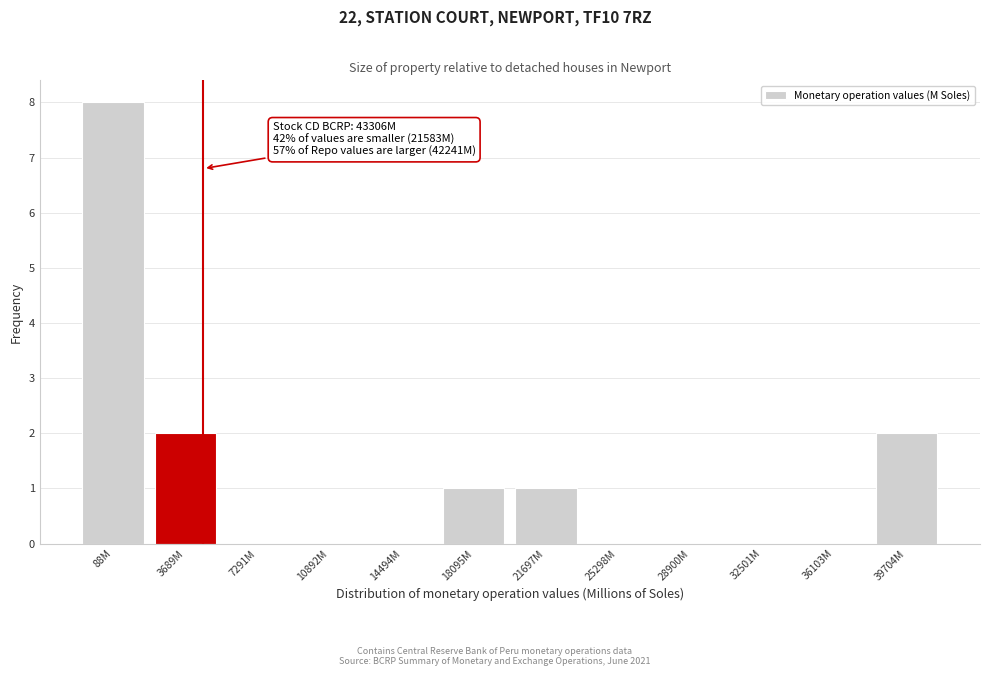

Reading left to right, what are all the values shown in this chart?

88M=8	3689M=2	7291M=0	10892M=0	14494M=0	18095M=1	21697M=1	25298M=0	28900M=0	32501M=0	36103M=0	39704M=2